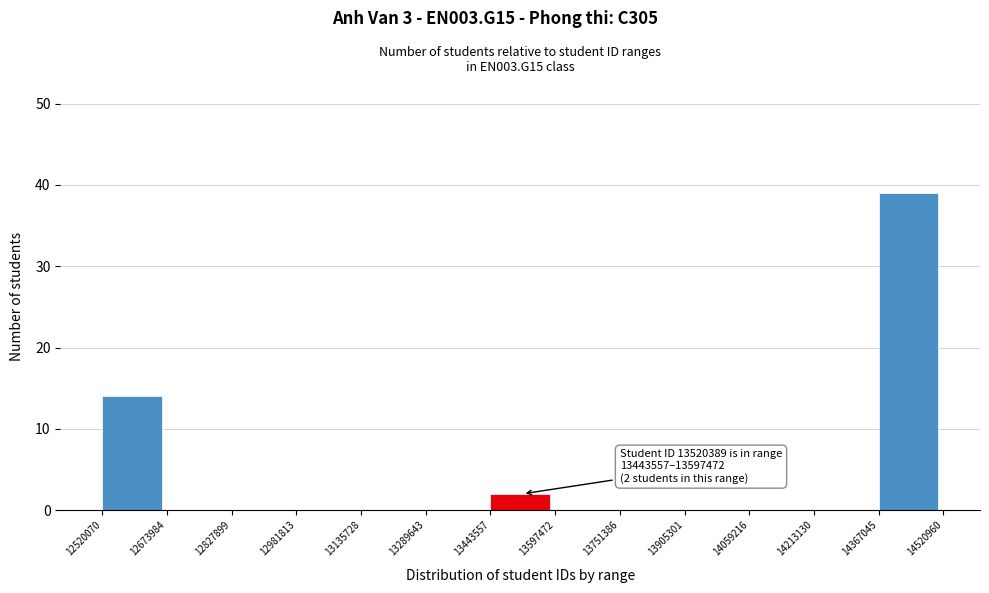

Which range on the x-axis has the tallest bar?

14367045 to 14520960